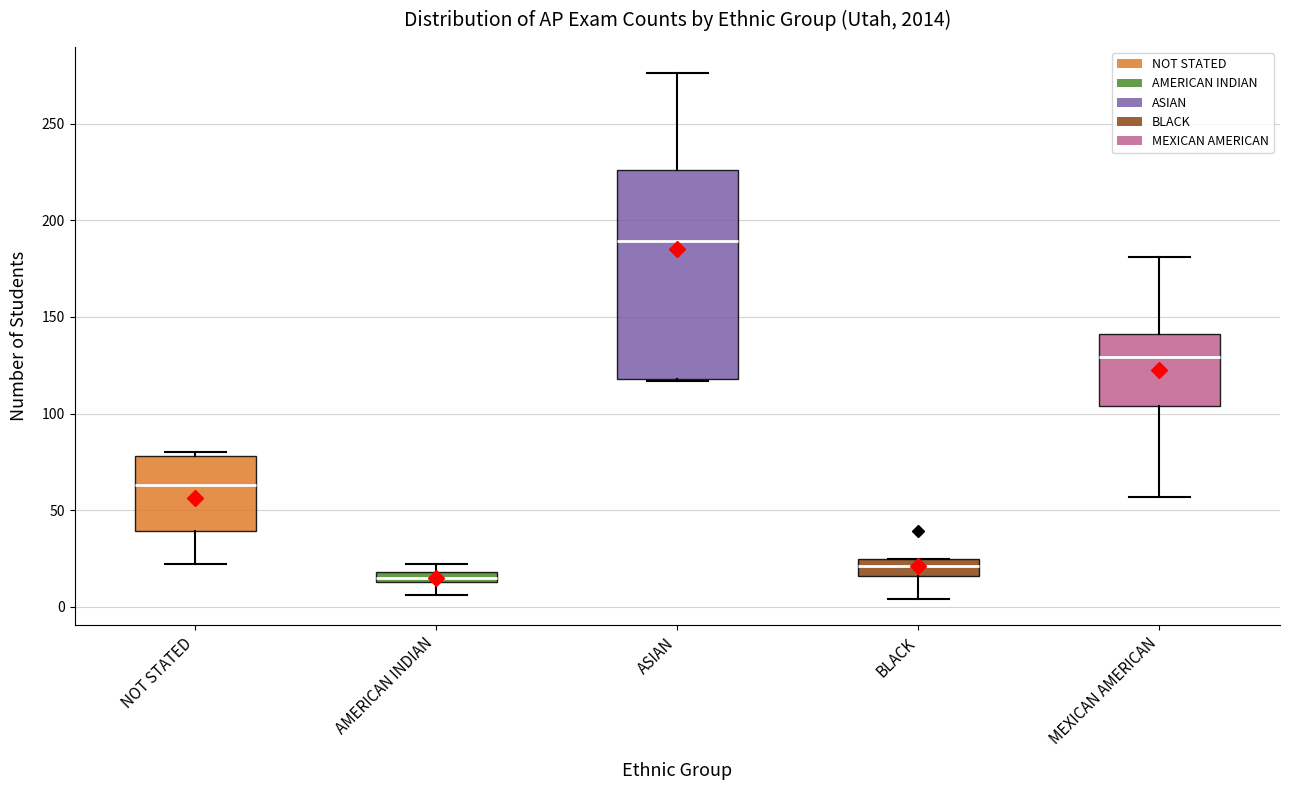

Which box is the tallest, from its lower edge to its upper edge?

ASIAN